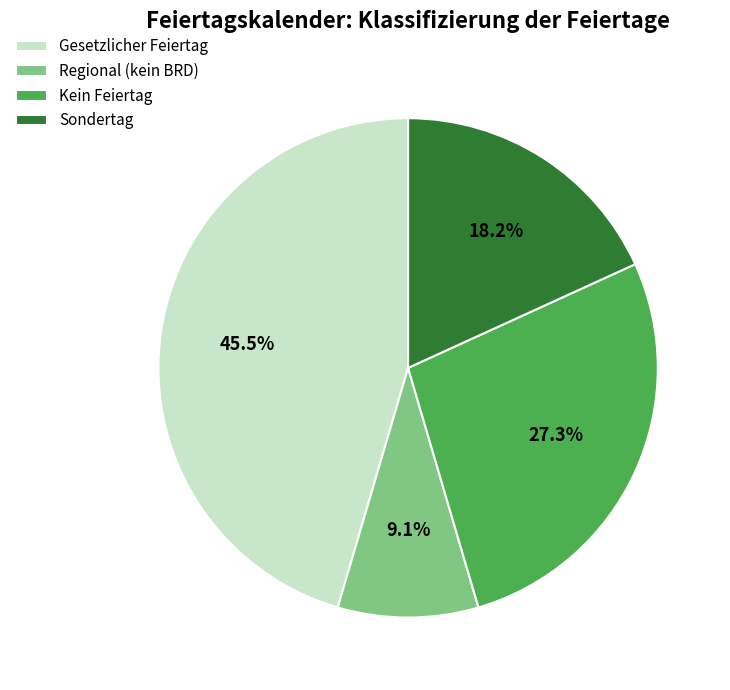

How many slices are in this pie chart?

4